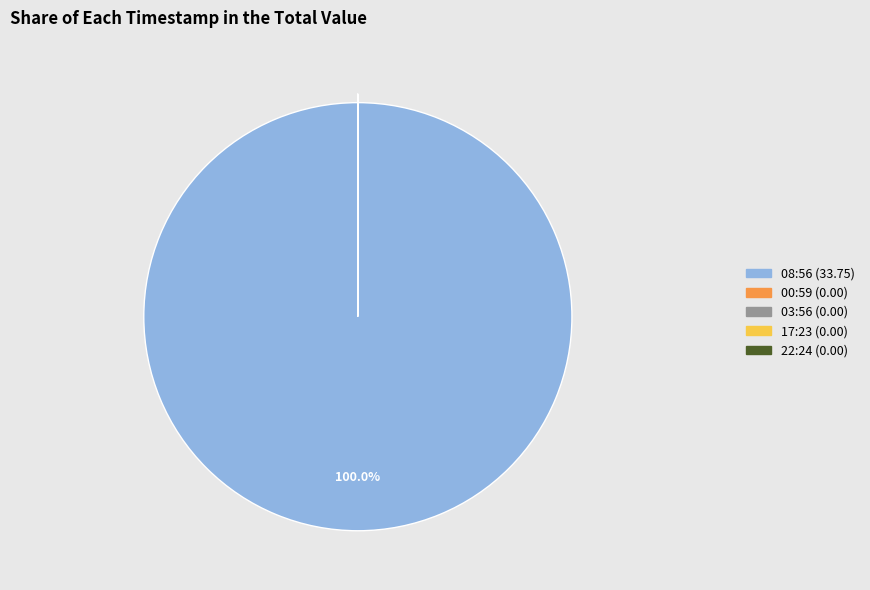

What is the largest slice in the pie chart?

08:56 (33.75)